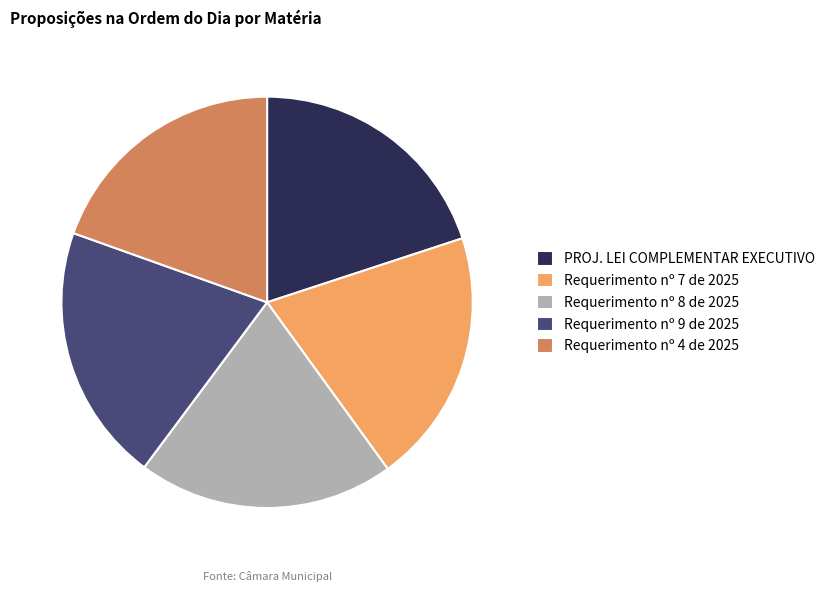

Does Requerimento nº 9 de 2025 account for over 50% of the chart?

No